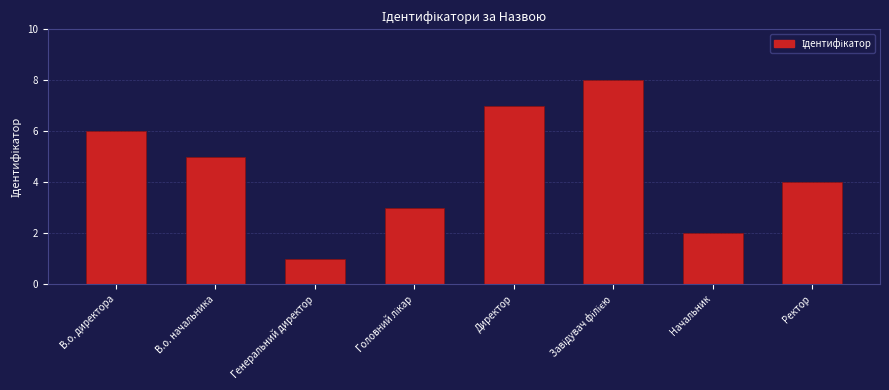

How many bars are there in total?

8